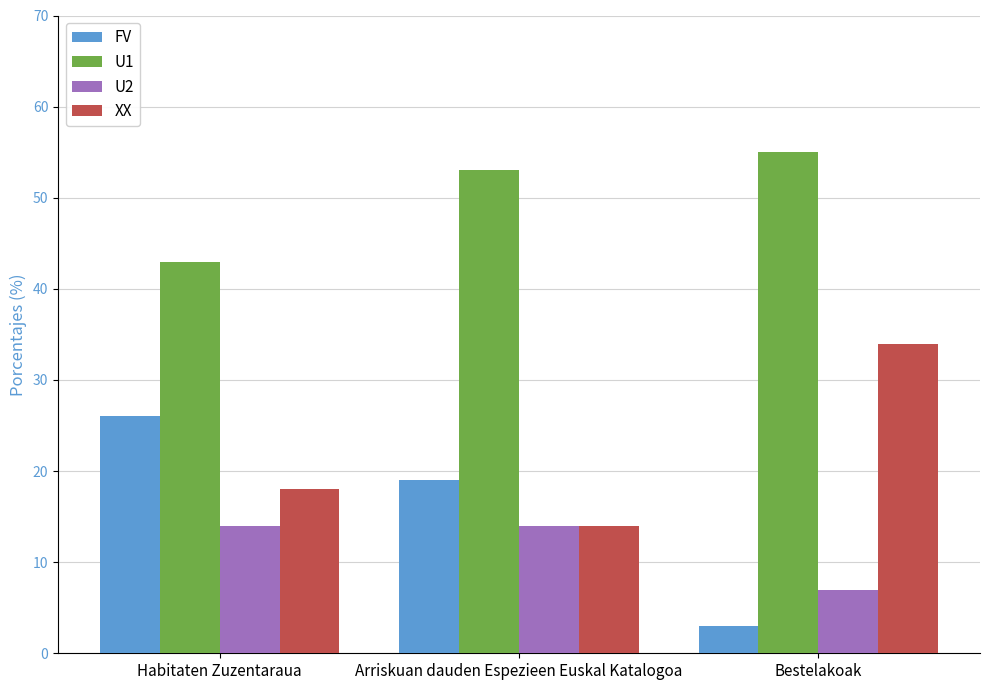

What is the value of the U1 bar at the 2nd from the left?

53